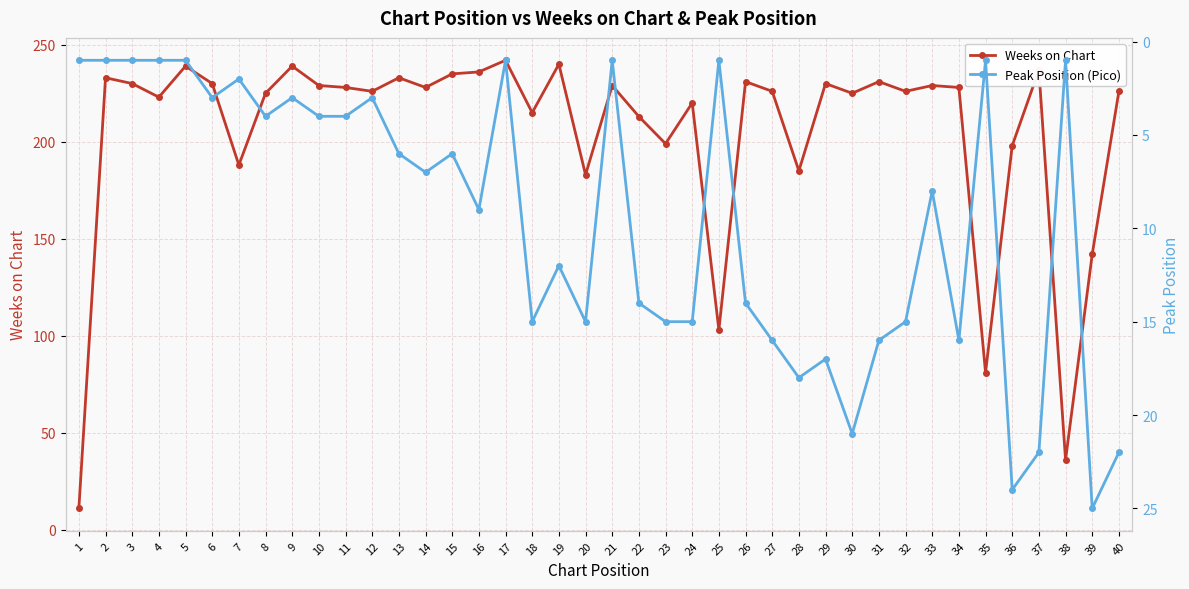

Where is Peak Position (Pico) nearest to the value 13?

19